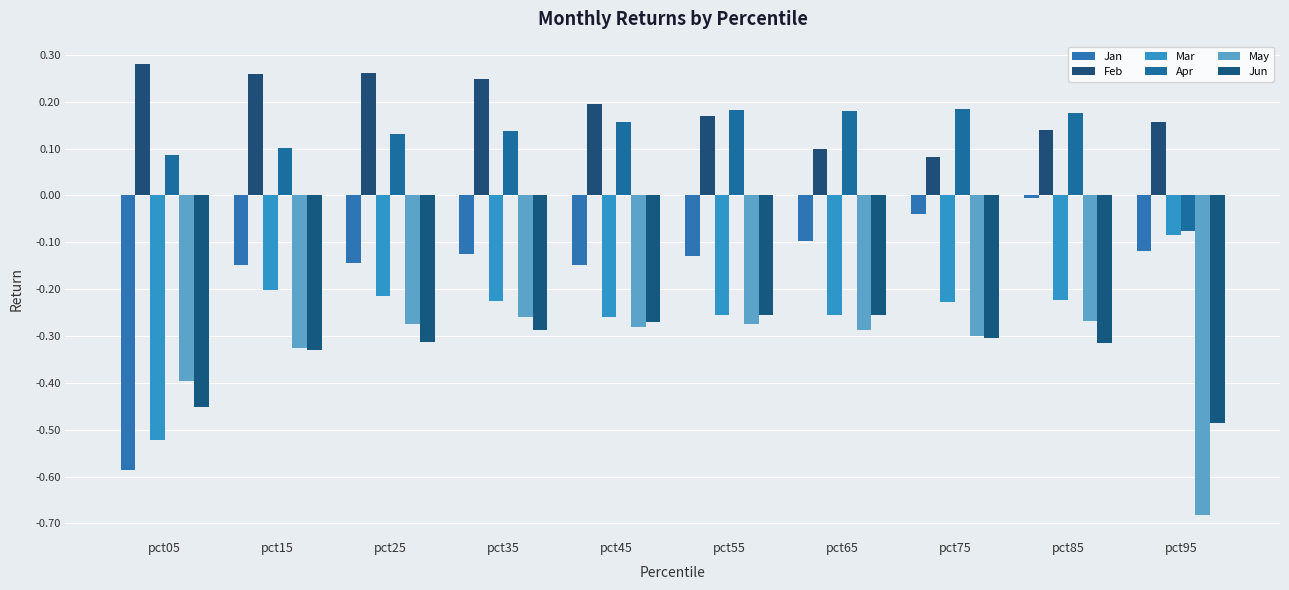

What are all the series names shown in the legend?

Jan, Feb, Mar, Apr, May, Jun